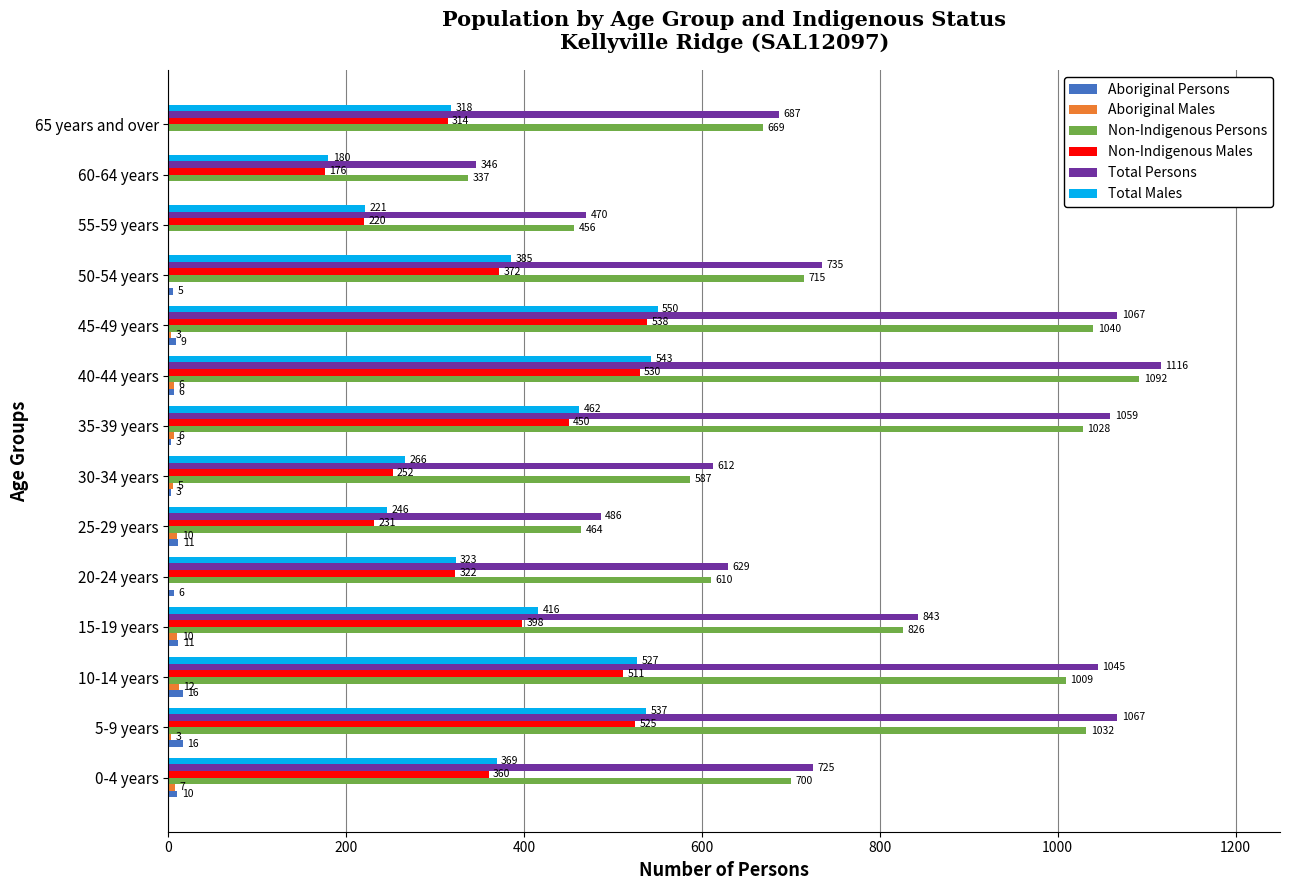

Is it true that Total Persons equals 1116 at 40-44 years?

True